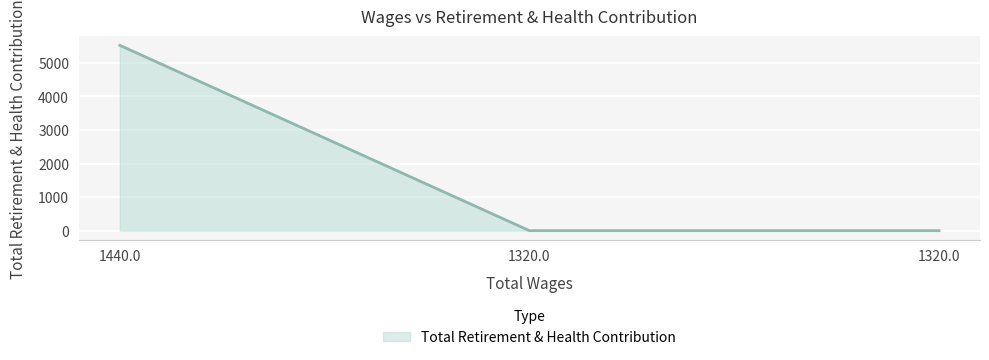

Reading left to right, extract all data points from this chart.

5524	0	0